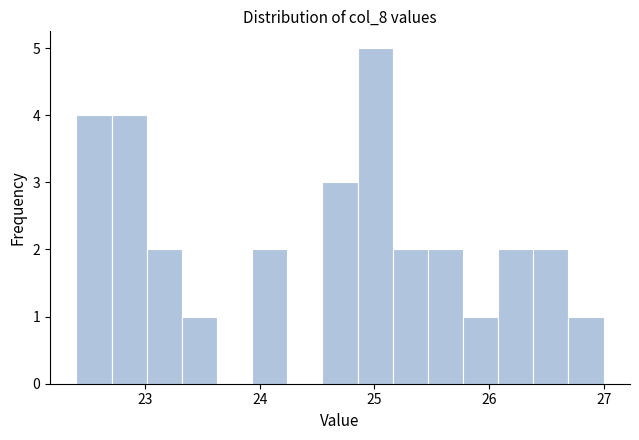

Read against the x-axis, roughly where is the centre of the tallest bar?

25.0